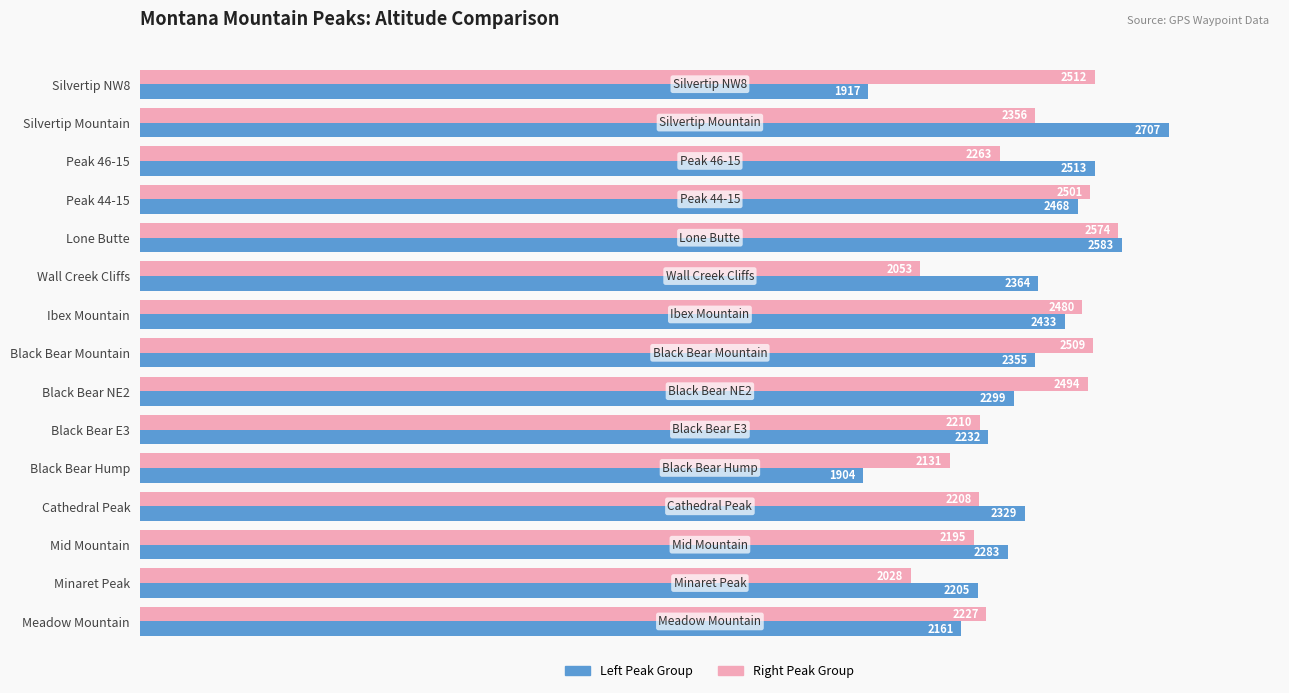

Which series has the widest spread of values?

Left Peak Group